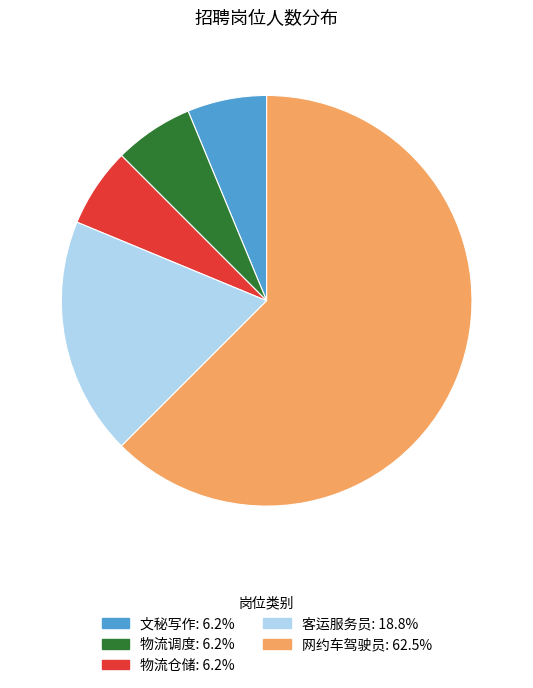

Does any single category account for the majority?

Yes